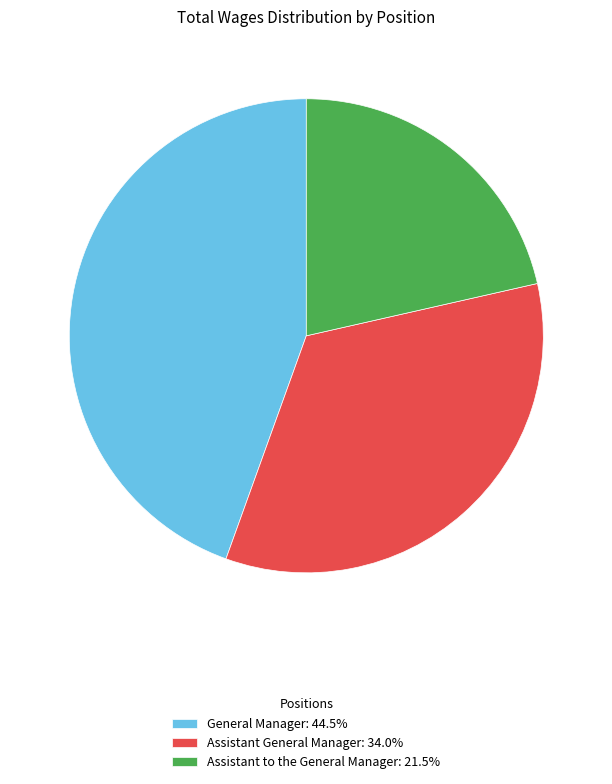

Is there any slice that represents more than half of the pie?

No